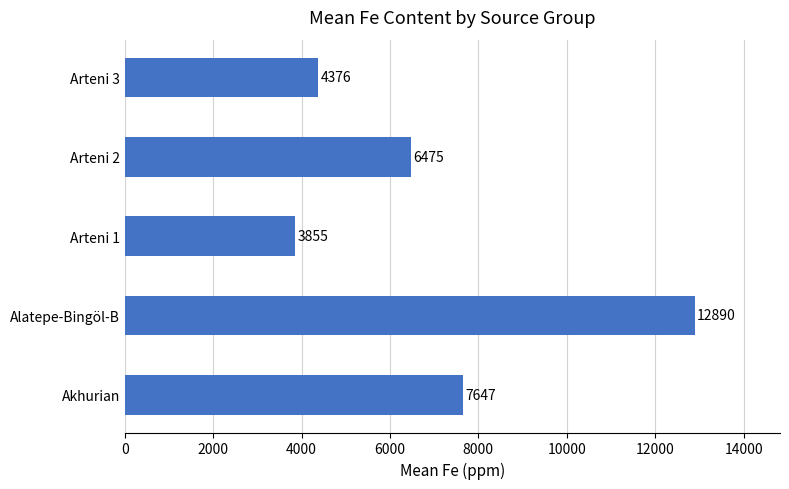

Is it true that the value at Akhurian is 11374.4?

False